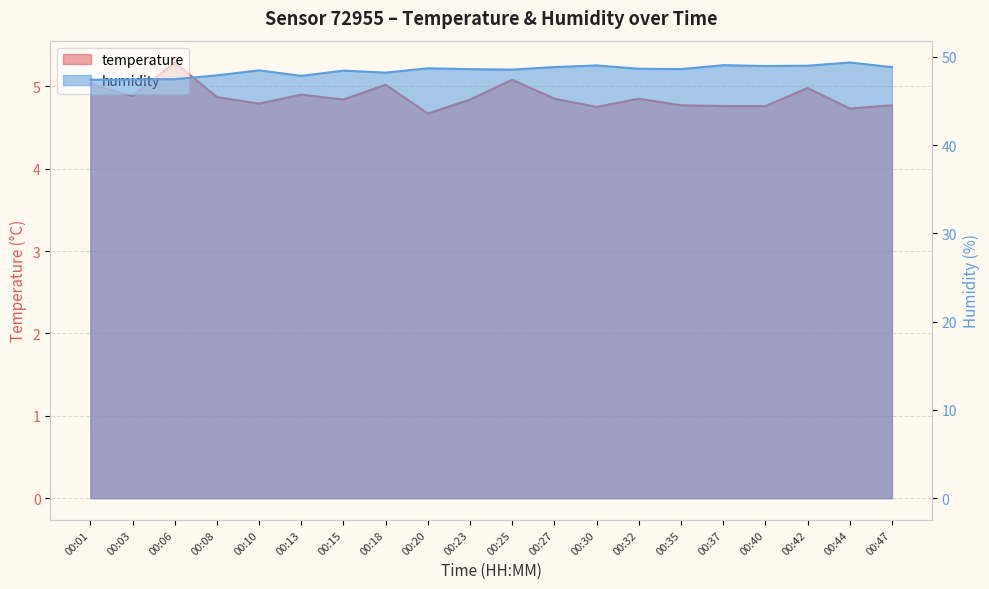

How many series are shown in this chart?

2